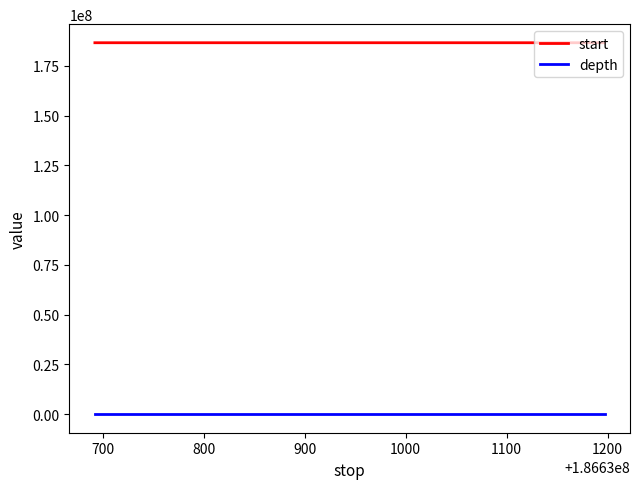

What is the minimum value for start?

186630691